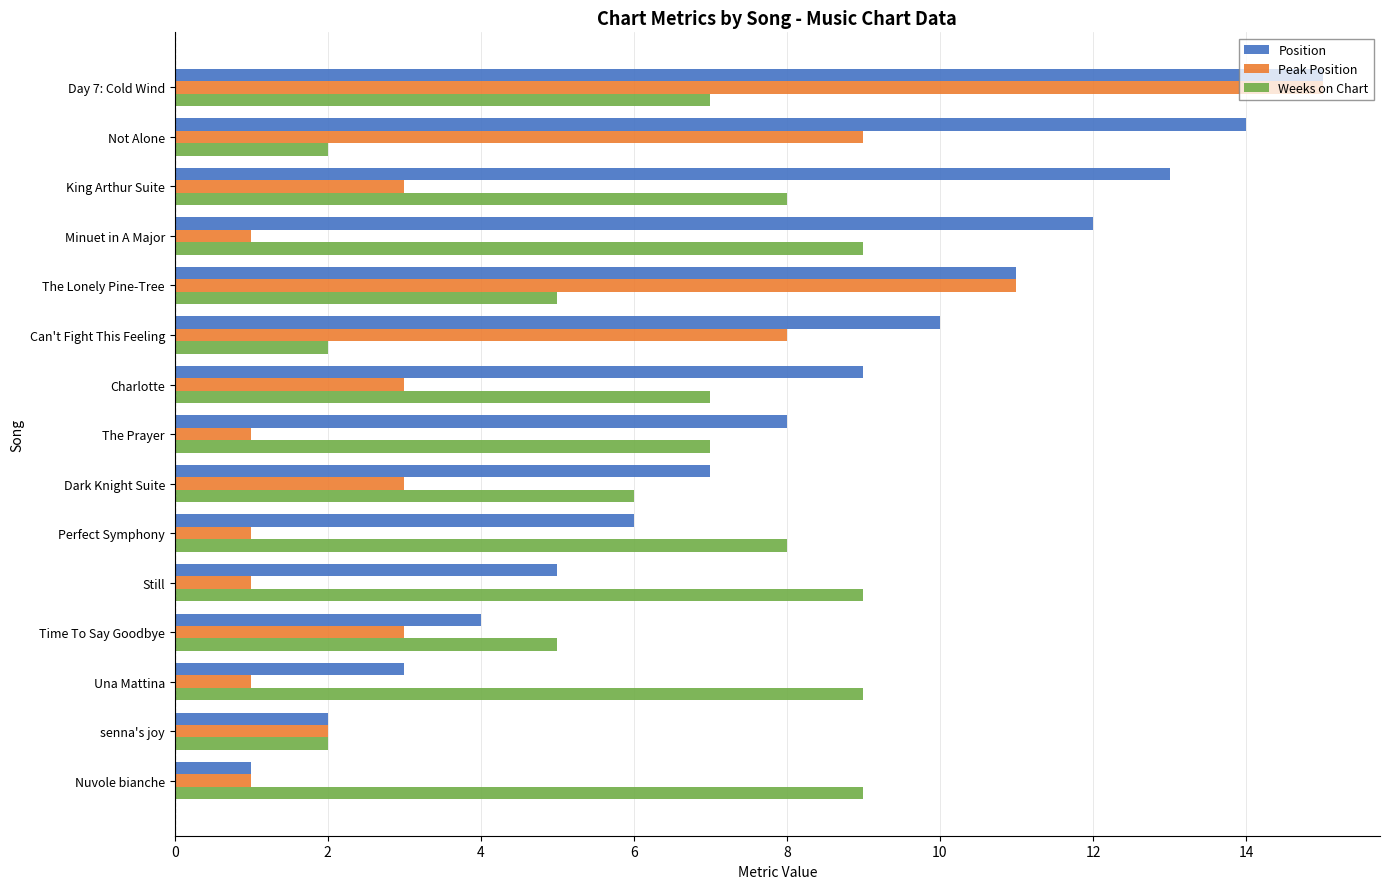

At which category is the sum across all series the highest?

Day 7: Cold Wind